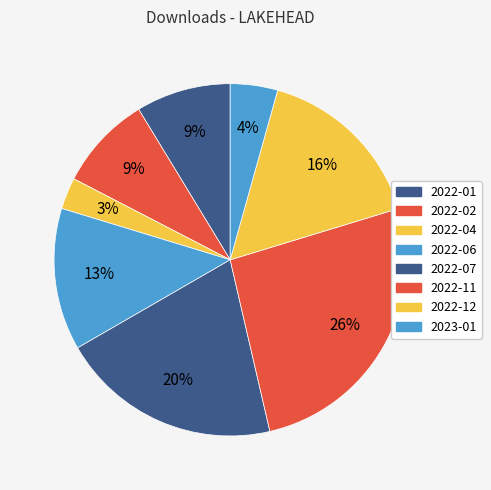

How many slices are in this pie chart?

8